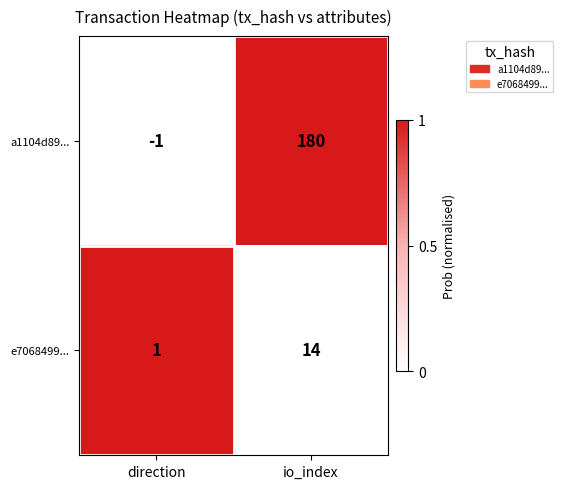

At which category is the sum across all series the highest?

io_index